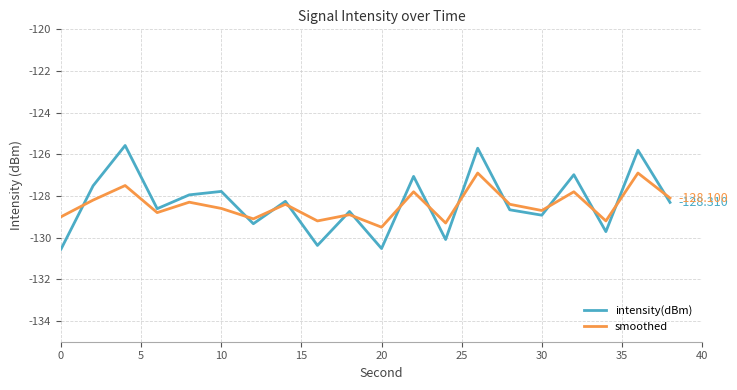

How many interior local peaks does the smoothed series have?

8